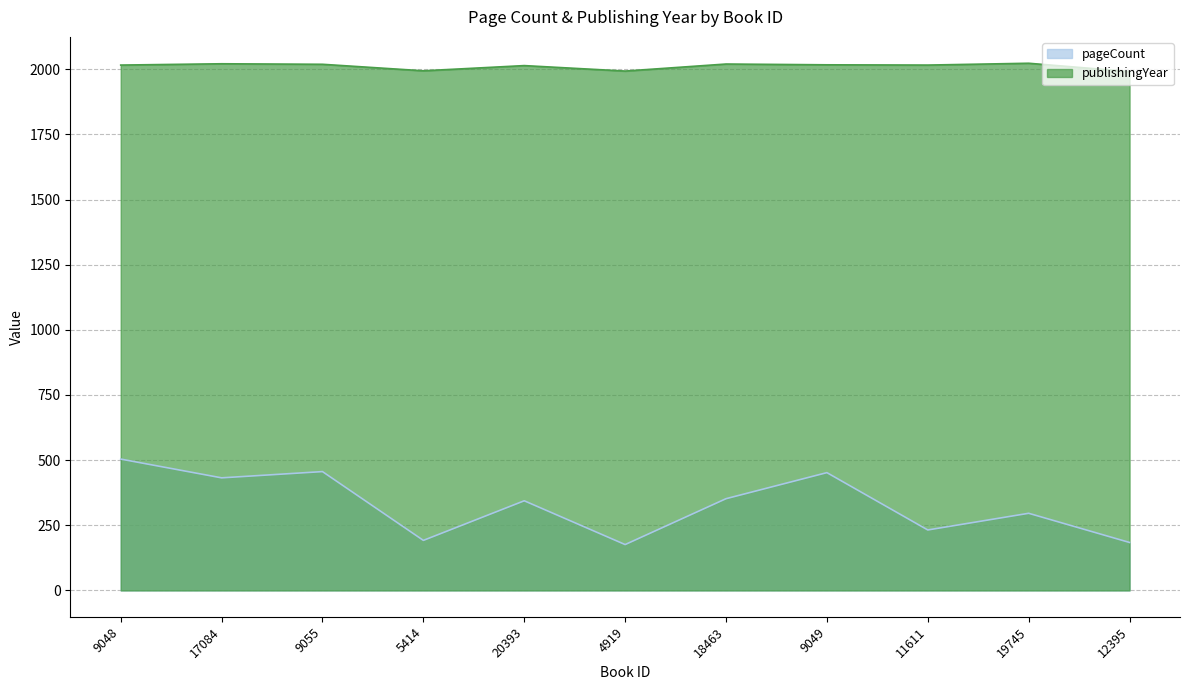

Is the value of pageCount at 4919 greater than the value of publishingYear at 11611?

No